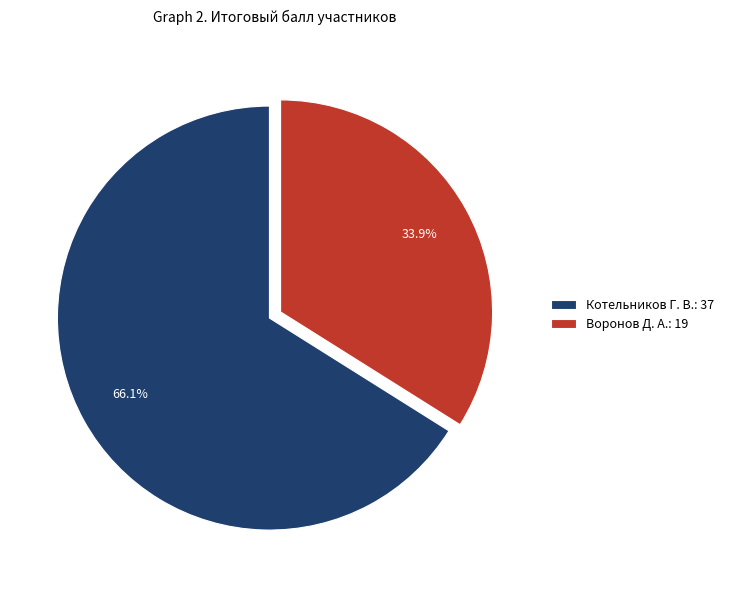

What is the smallest slice in the pie chart?

Воронов Д. А.: 19